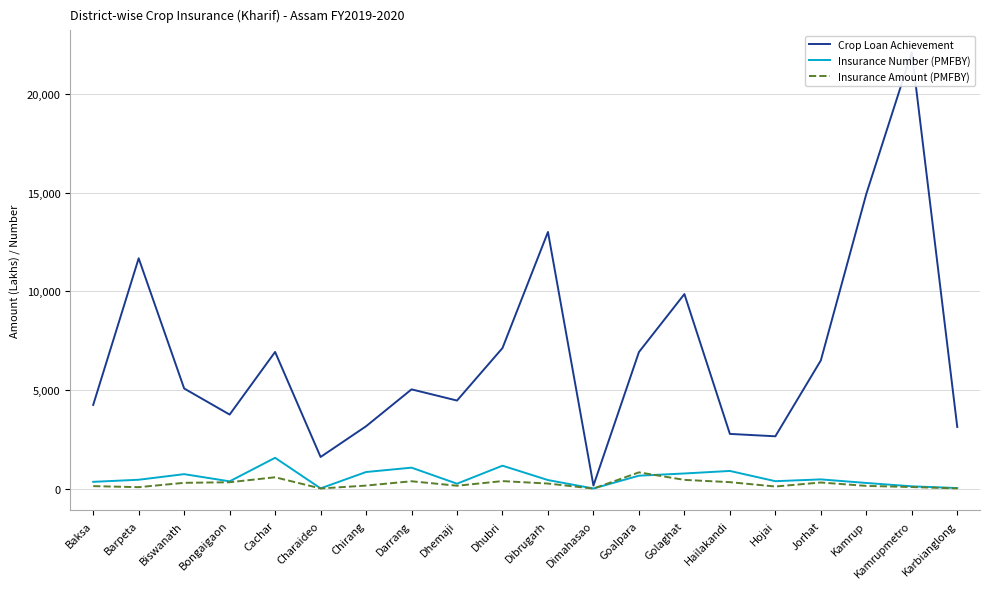

How many lines are shown in the chart?

3